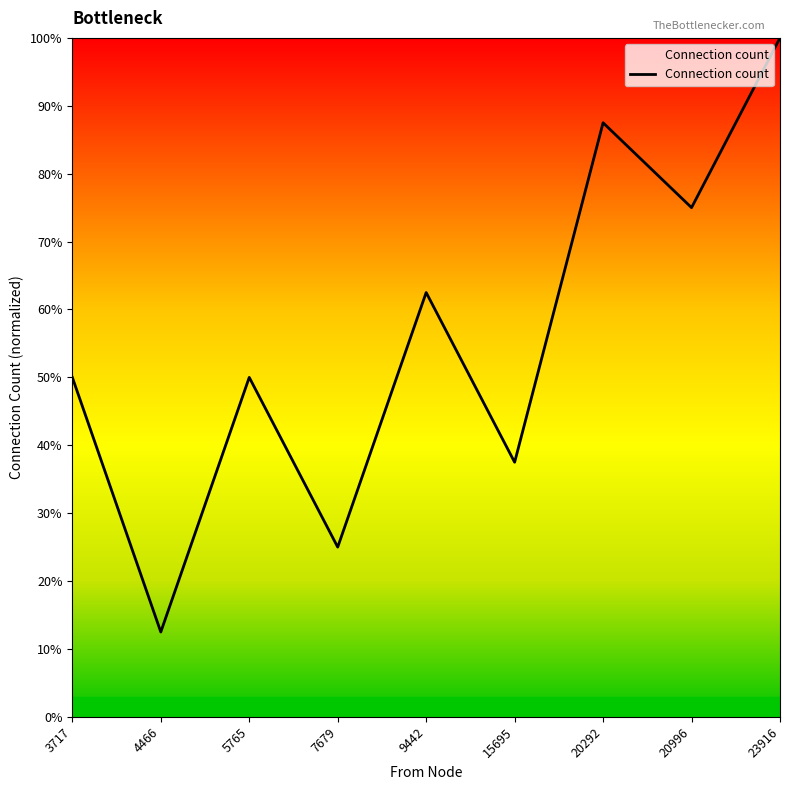

How many interior local valleys (lower than both neighbors) does the data have?

4